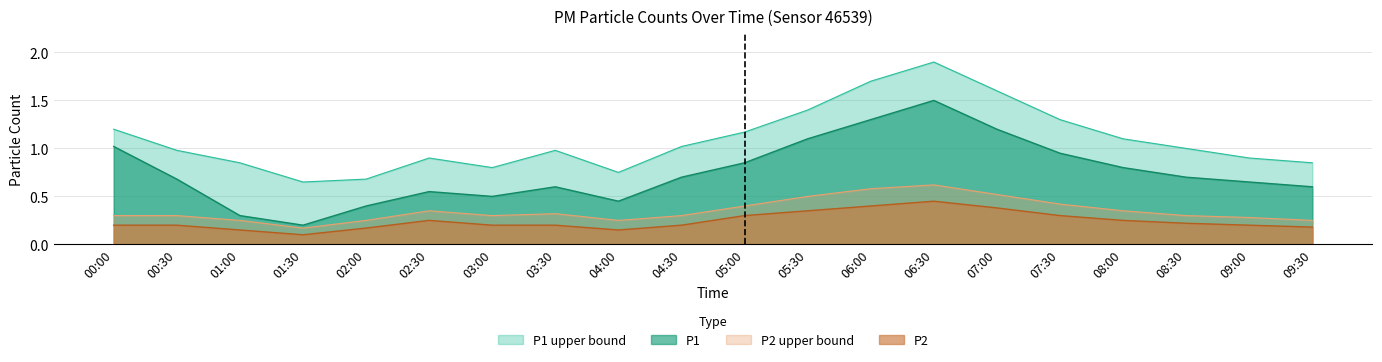

True or false: P2_upper has more than 2 points higher than both neighbors.

True